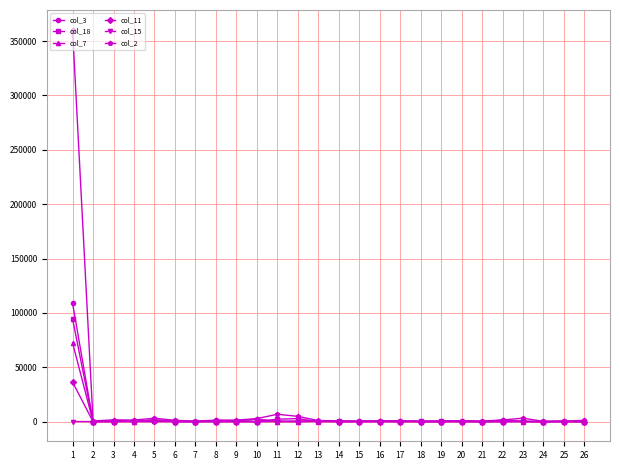

Which series has the widest spread of values?

col_2